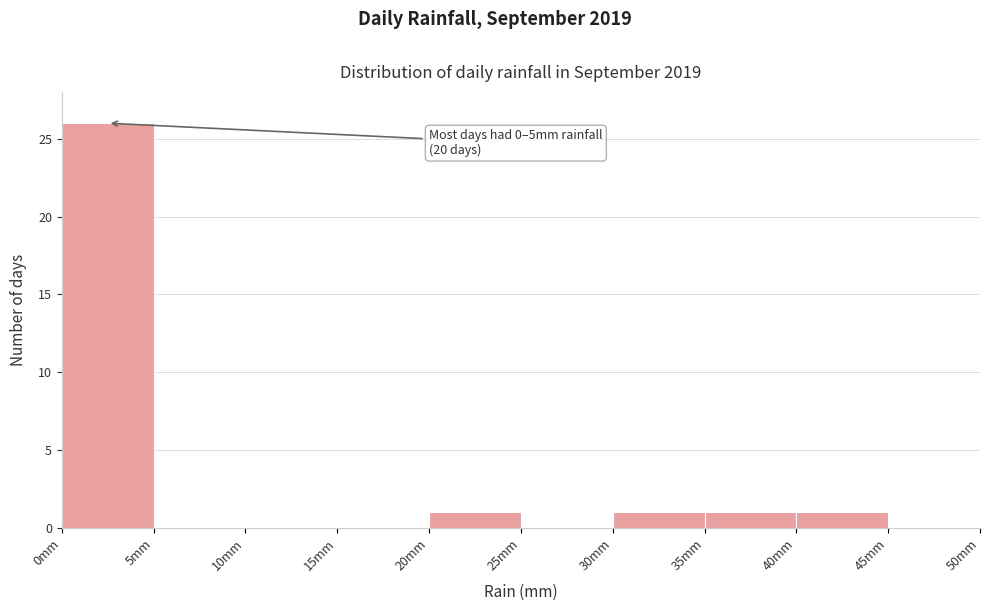

Which range on the x-axis has the tallest bar?

0 to 5